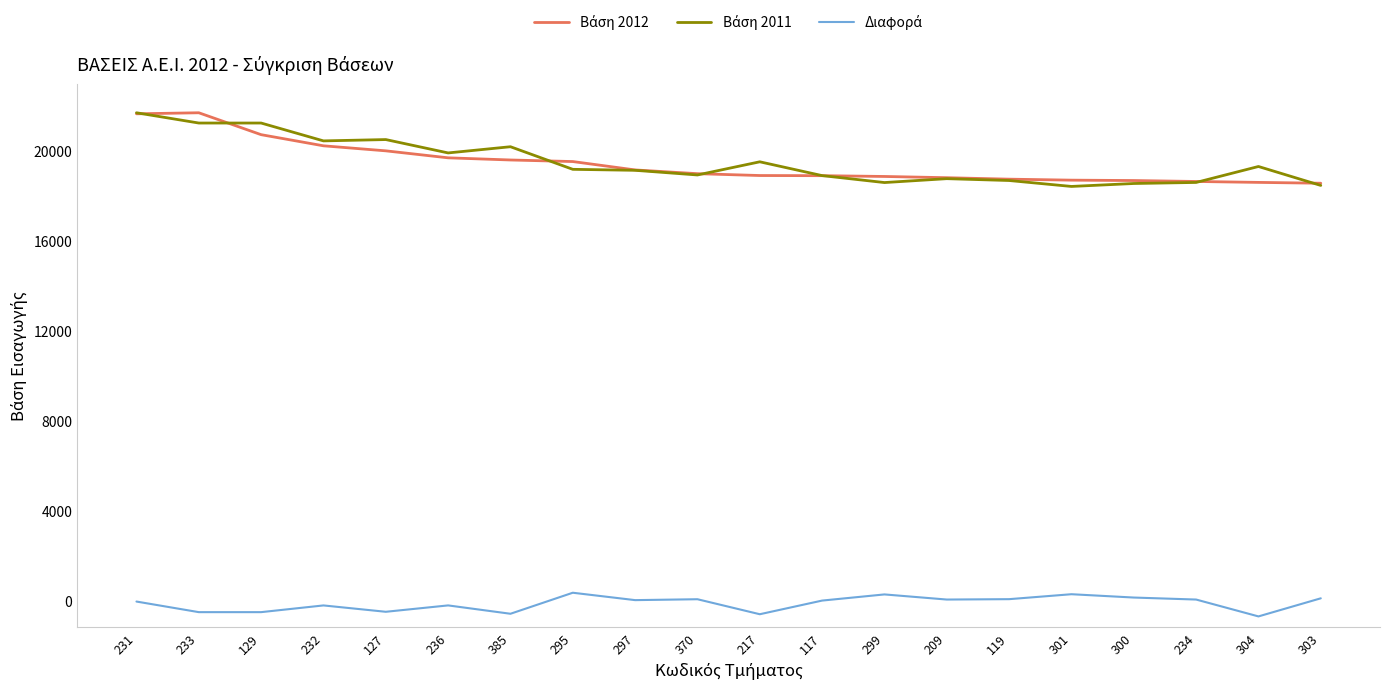

What is the greatest value displayed?

21715